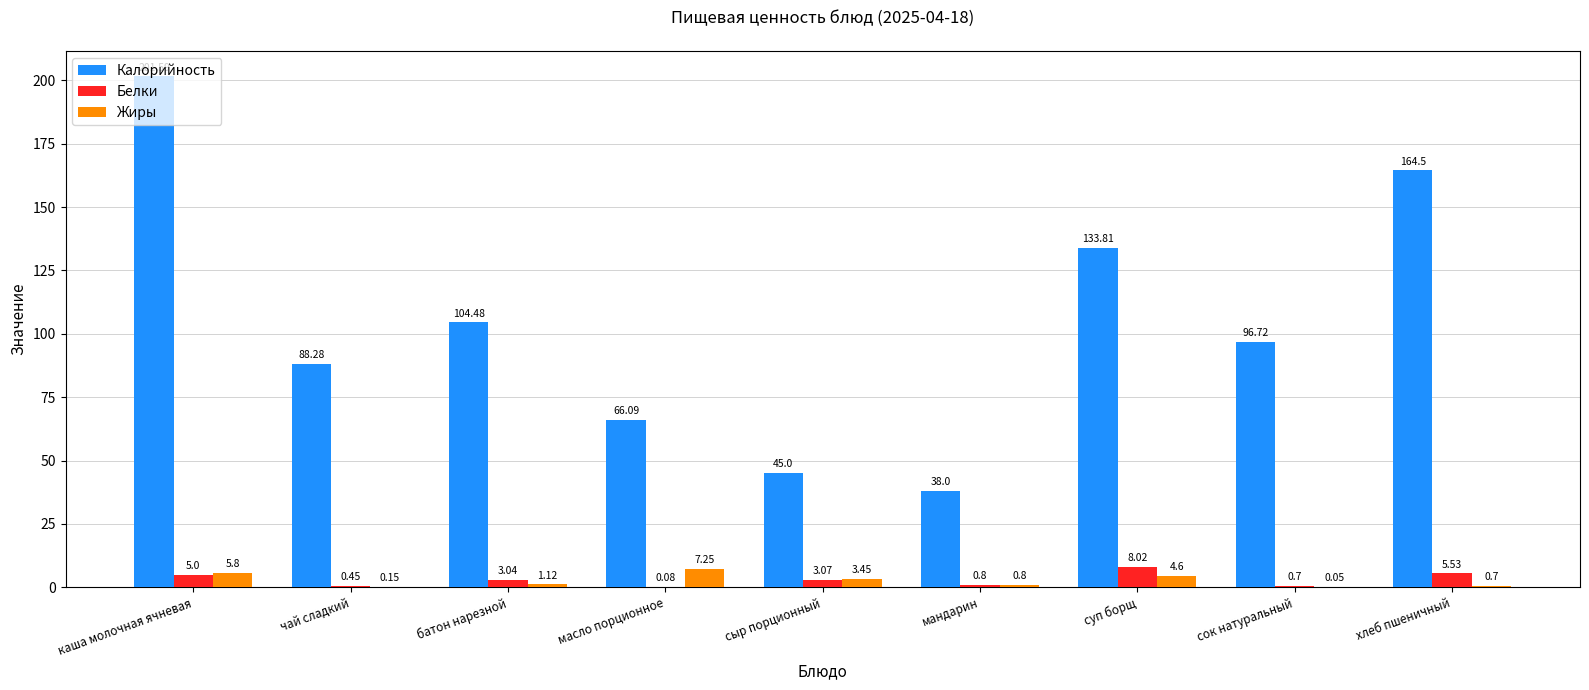

Read the Жиры value at каша молочная ячневая.

5.8